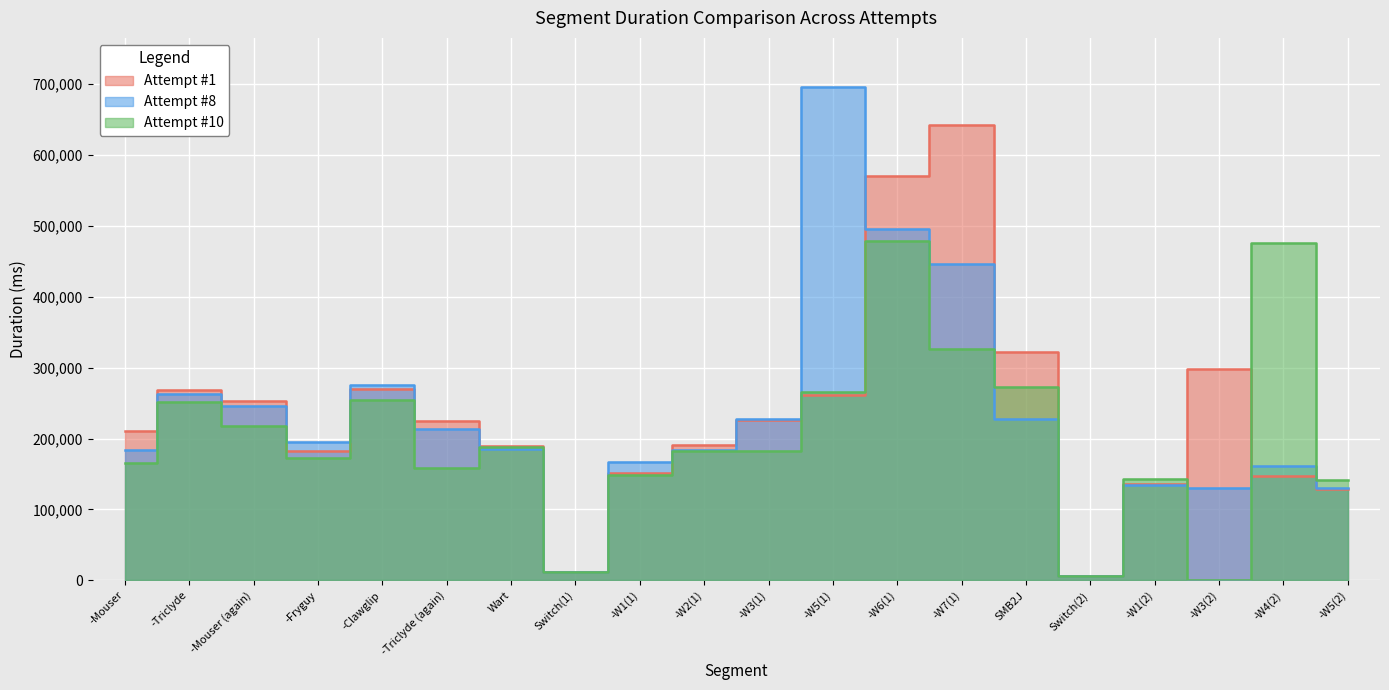

At which category does Attempt #1 reach its first local valley?

-Fryguy